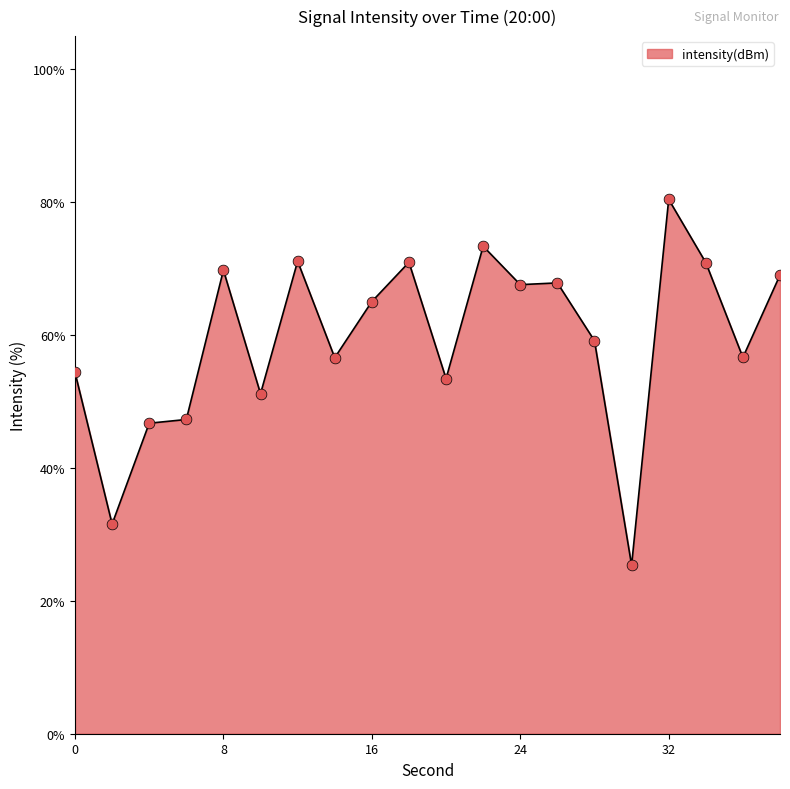

What is the difference between the maximum and minimum values?

55.1